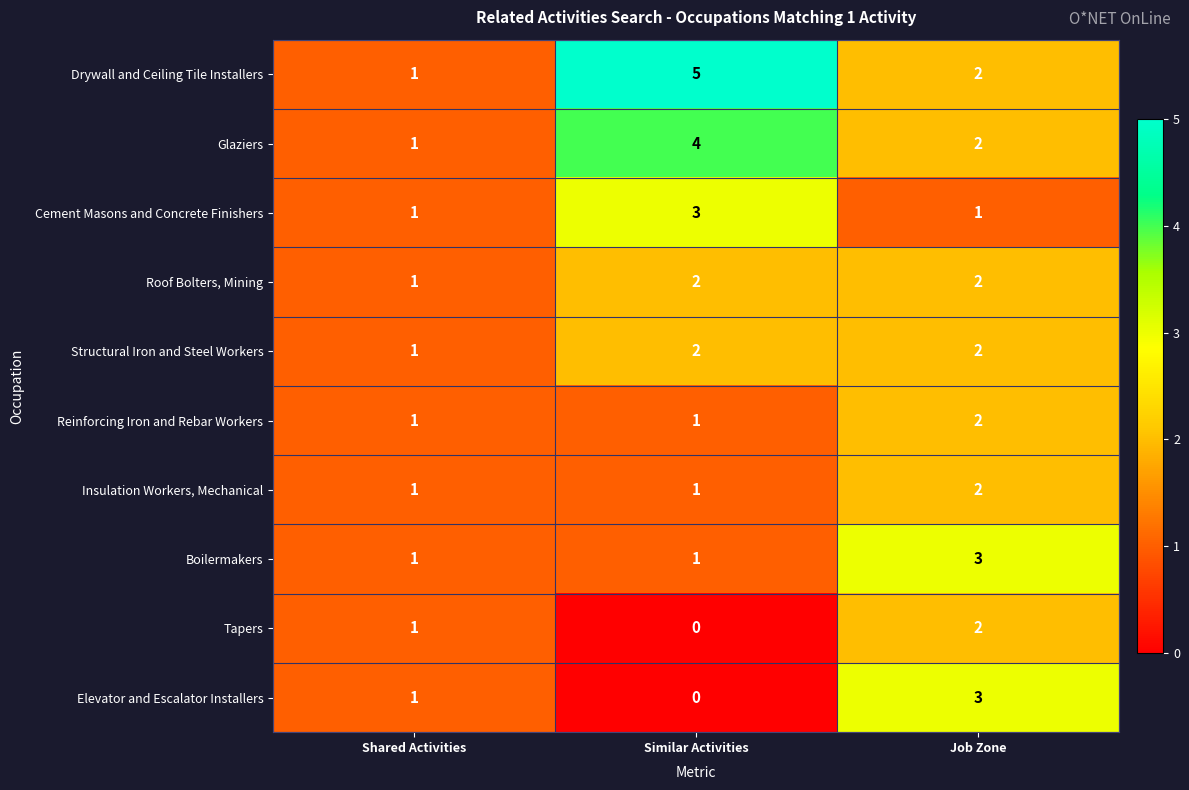

Which category has the highest value across all series?

Similar Activities